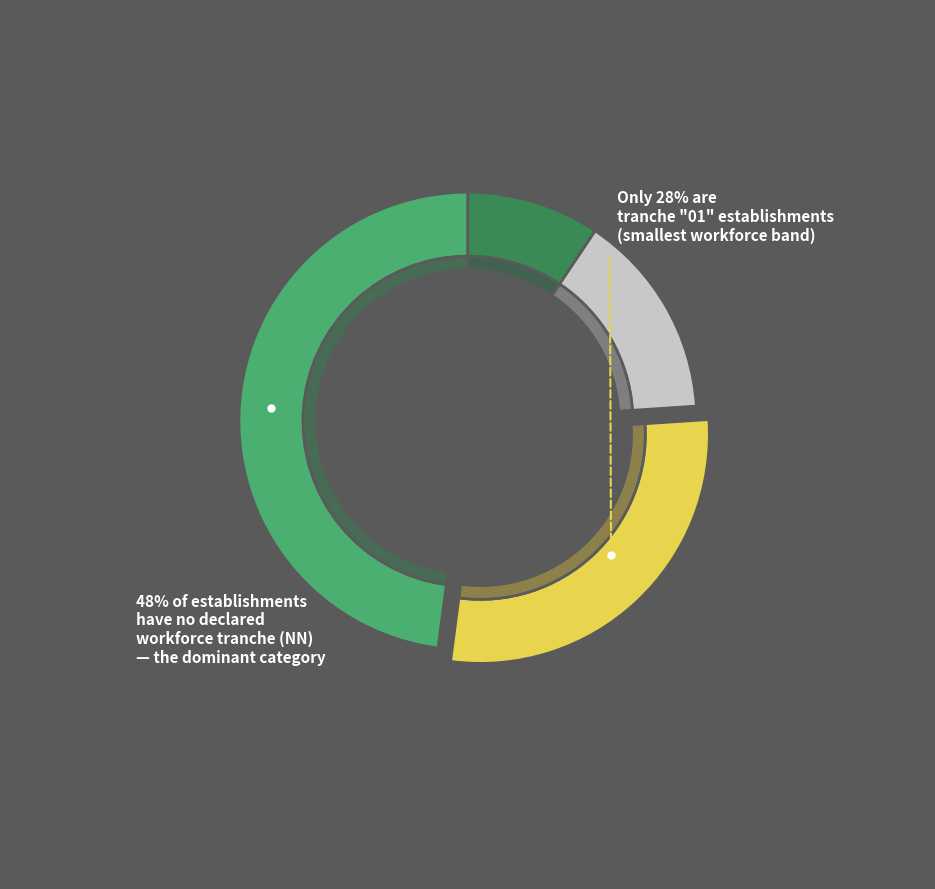

Combined, do NN and 12 account for over 50%?

Yes